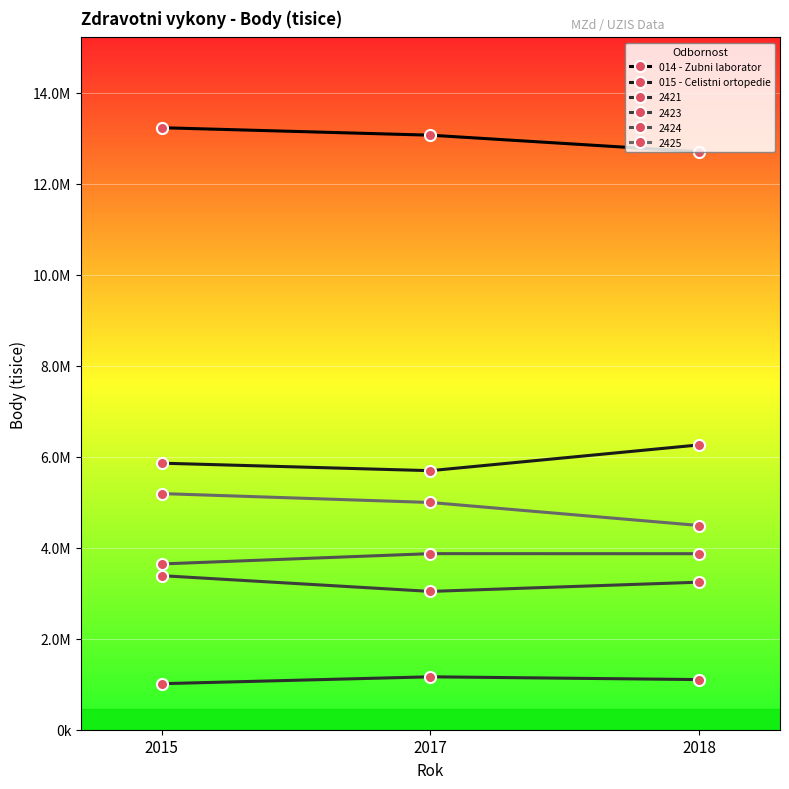

Is this an area chart (filled region under the line)?

No